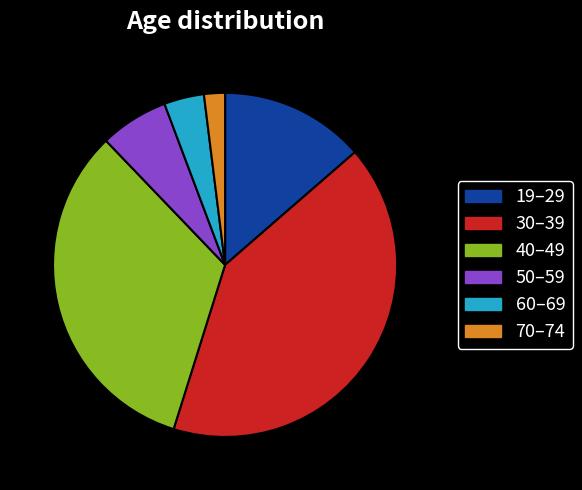

What is the largest slice in the pie chart?

30–39